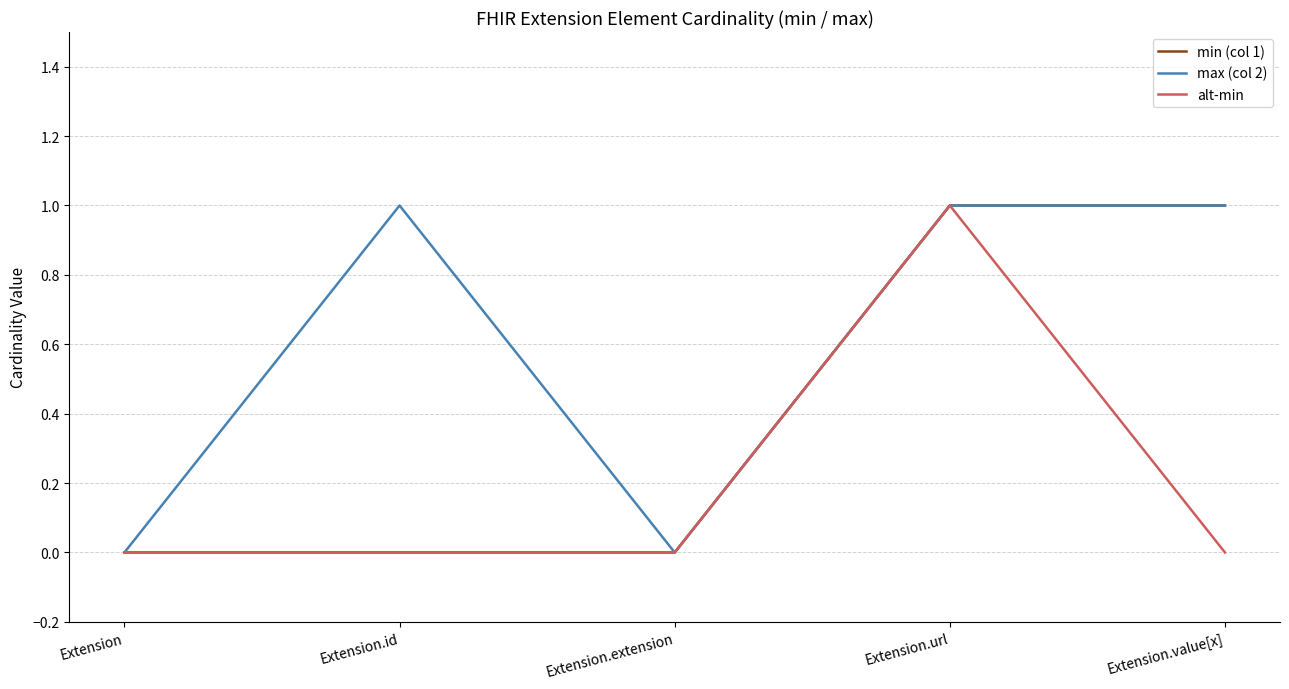

What is the difference between the maximum and minimum values in the min (col 1) series?

1